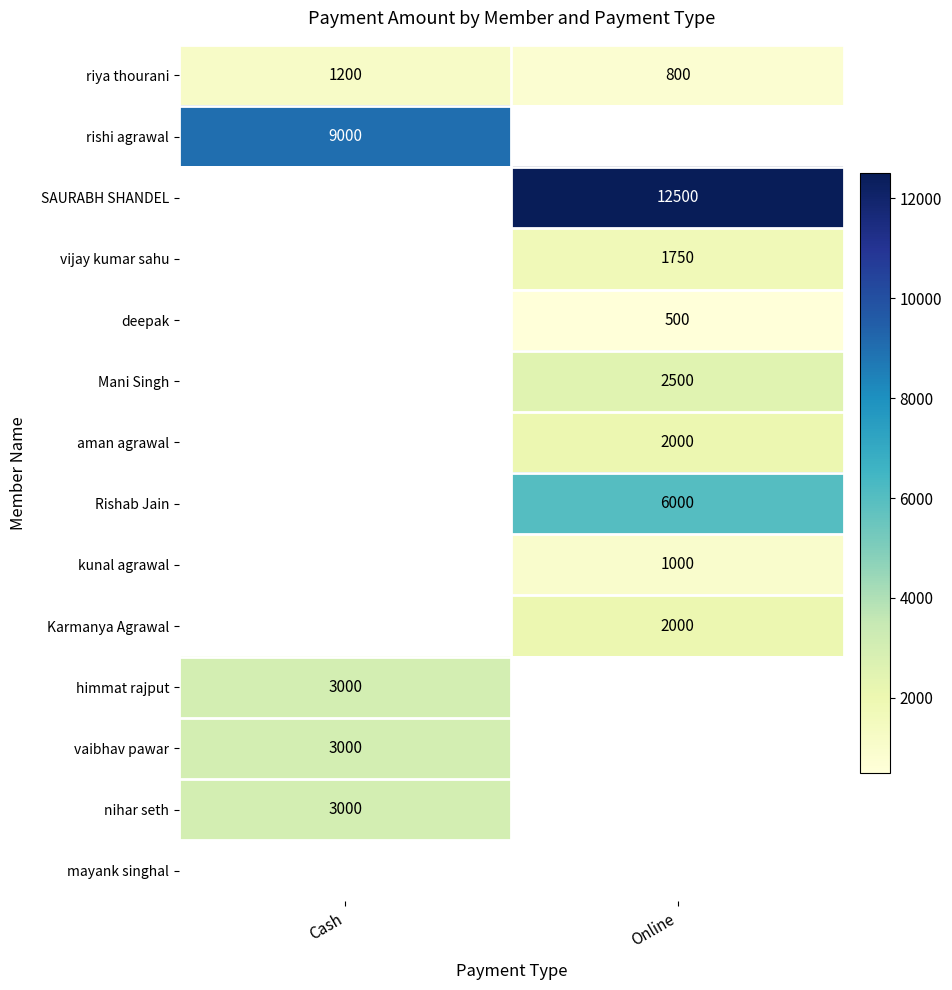

The deepak series shows 500 at Online. True or false?

True